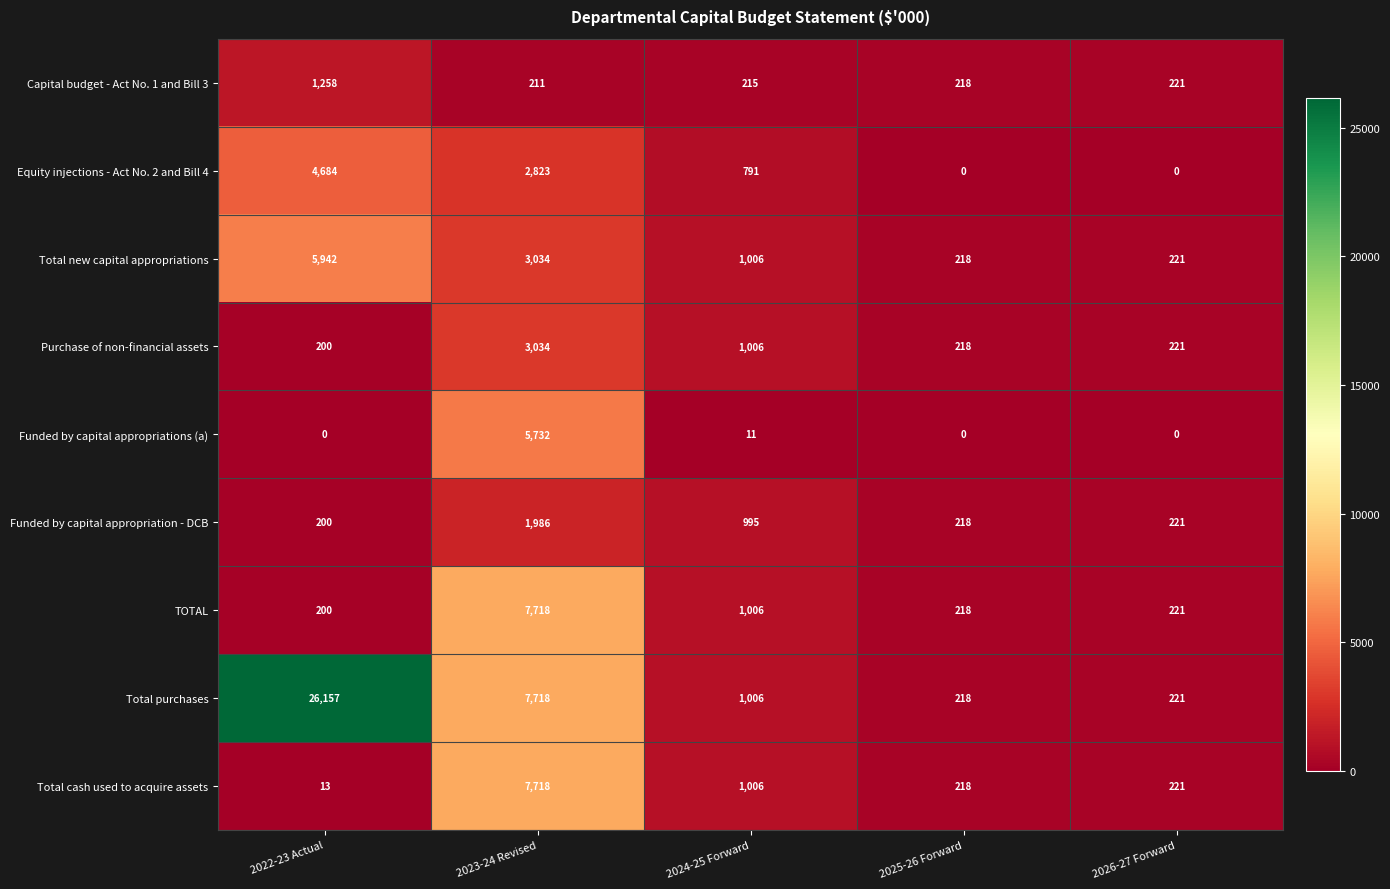

Is it true that Total cash used to acquire assets equals 79 at 2026-27 Forward?

False